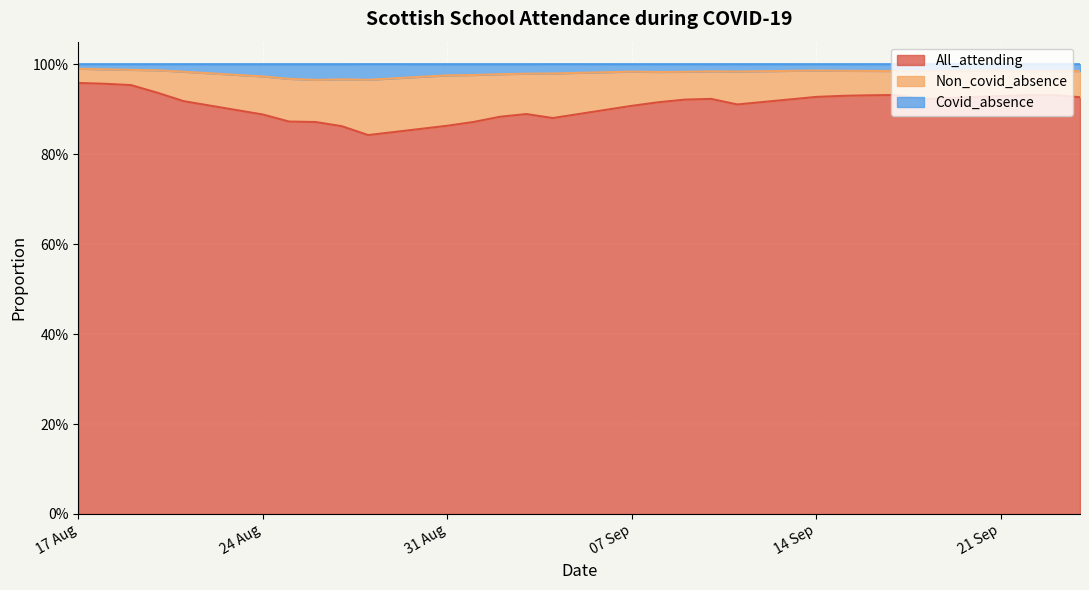

Which category has the lowest value across all series?

2020-08-28